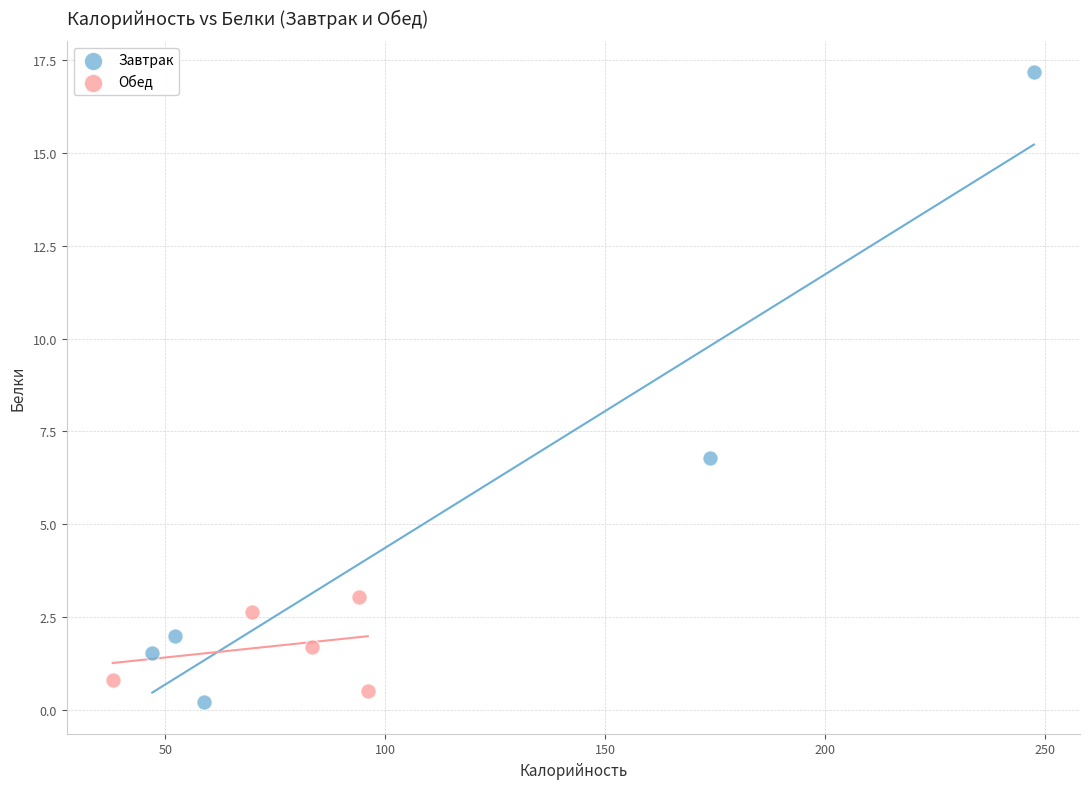

What are all the series names shown in the legend?

Завтрак, Обед